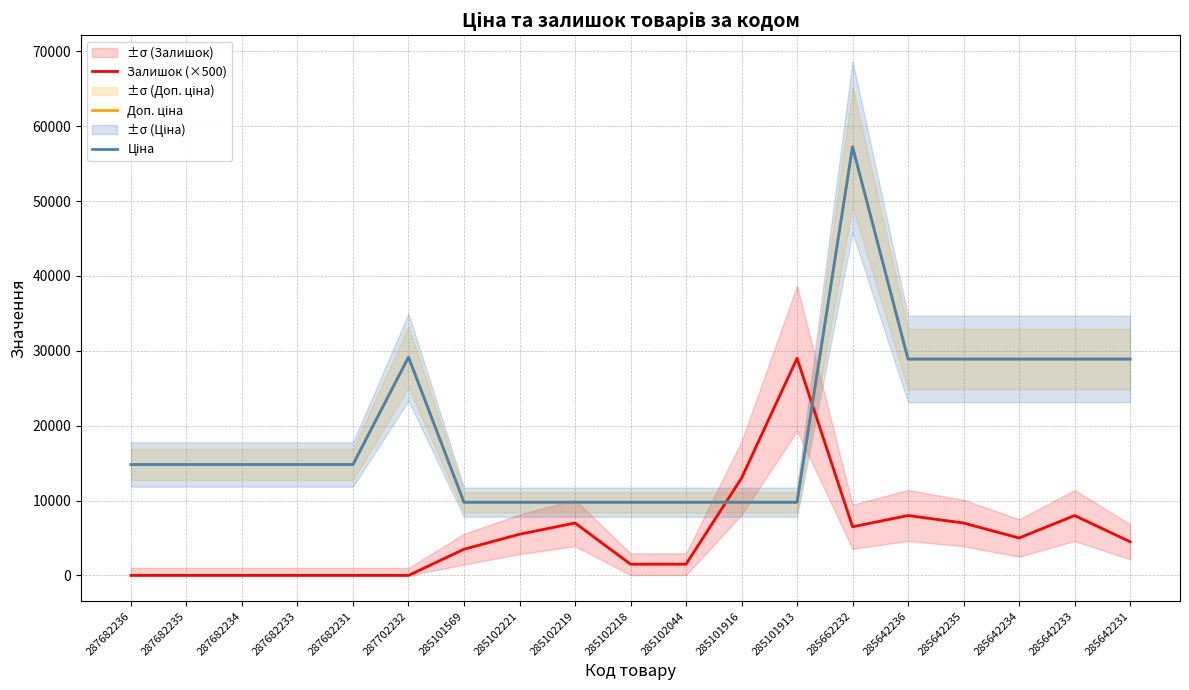

What is the difference between the second highest and minimum values in the Ціна series?

19376.8